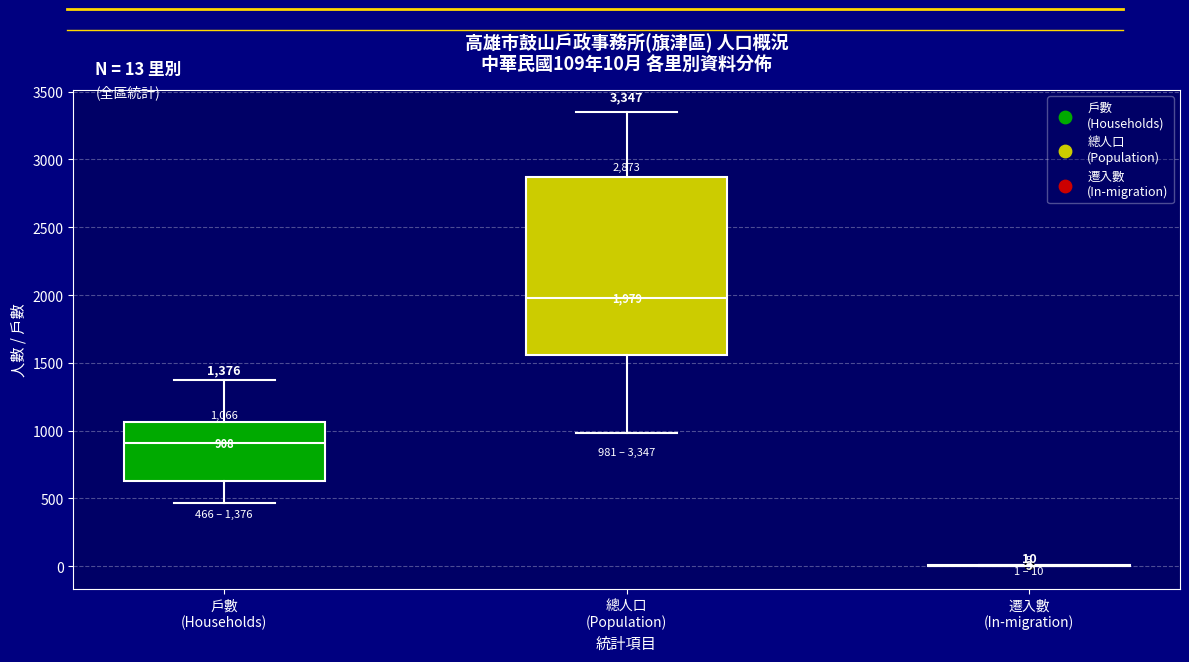

Which box is the tallest, from its lower edge to its upper edge?

總人口 (Population)